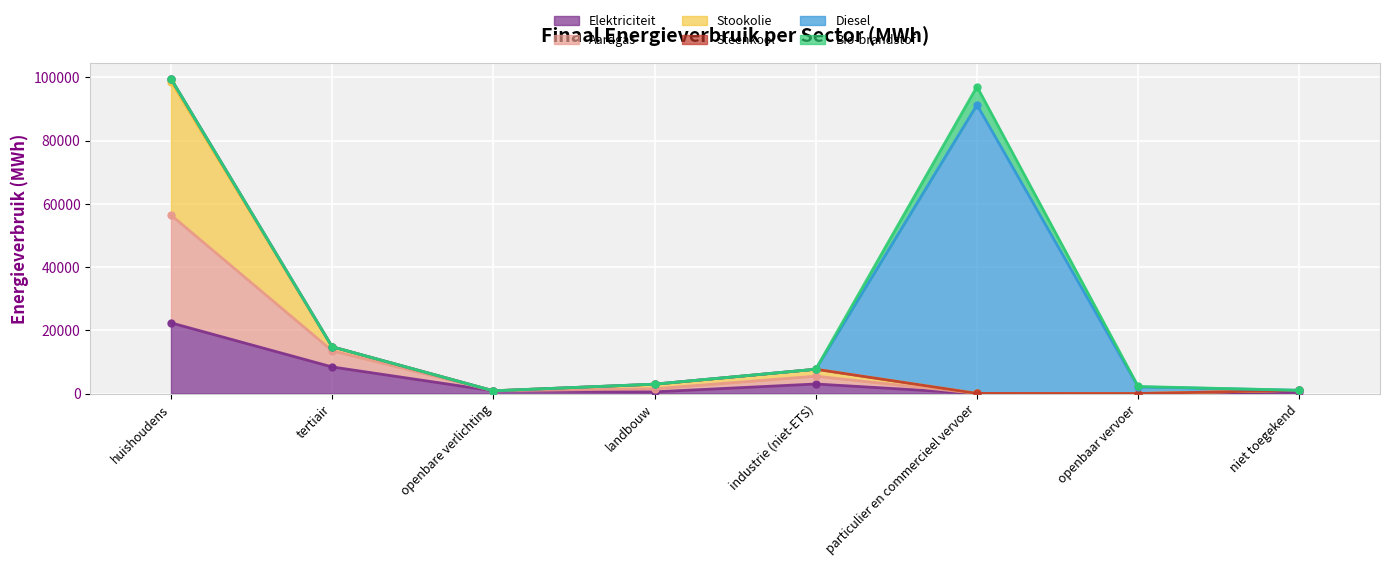

What position from the left is niet toegekend?

8